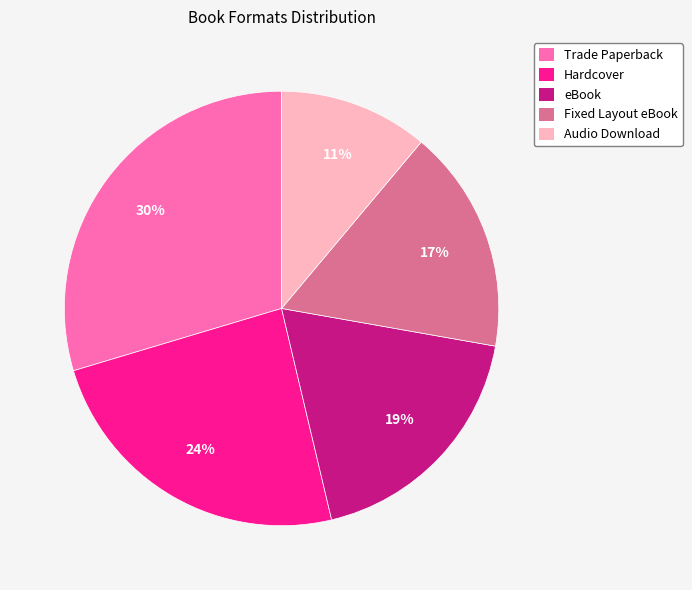

What is the ratio of the value at Fixed Layout eBook to the value at Trade Paperback?

0.6